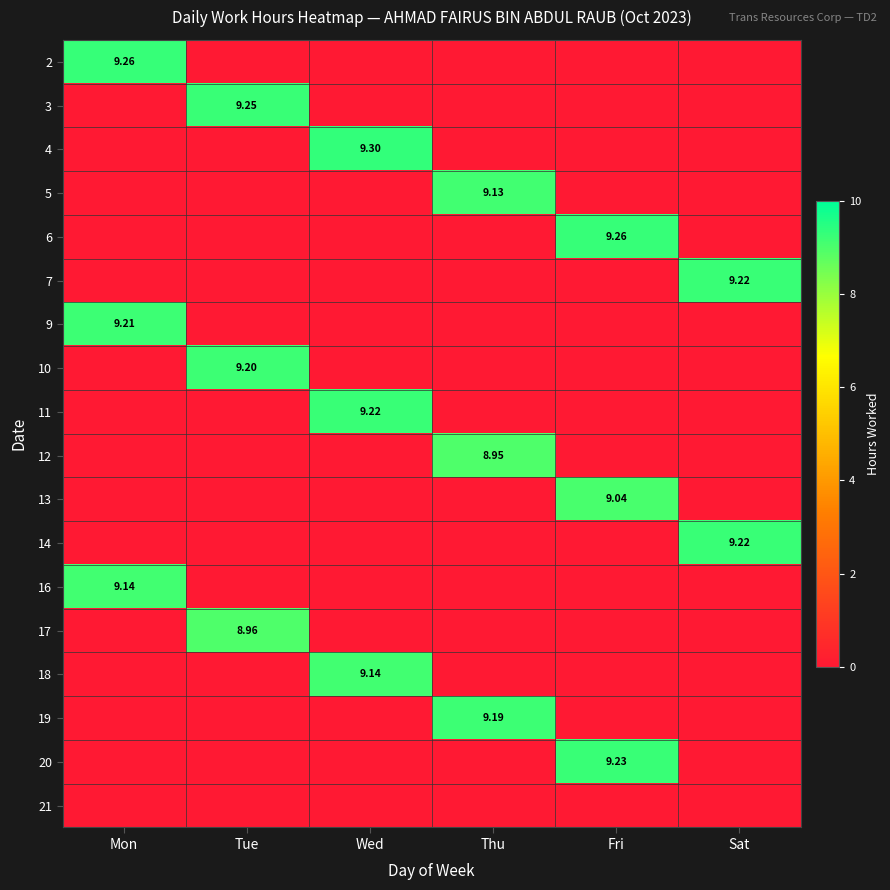

Between Fri and Thu, which is larger?

Fri